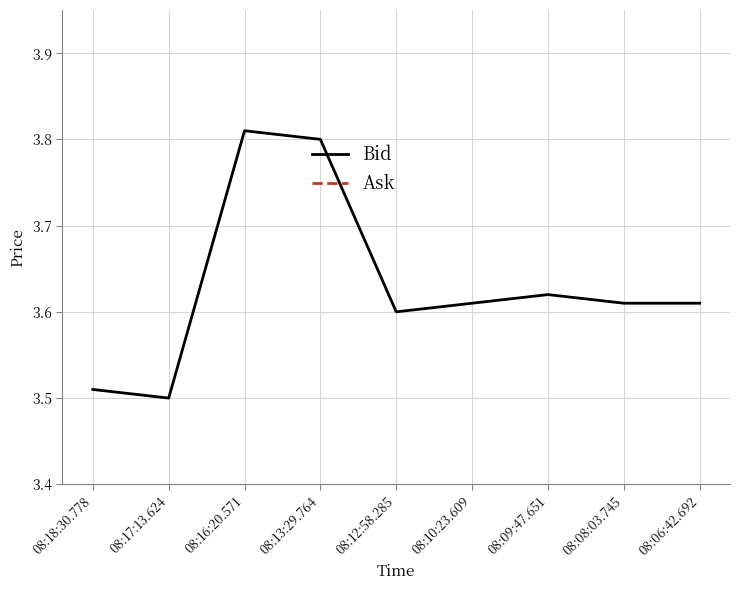

Is this an area chart (filled region under the line)?

No